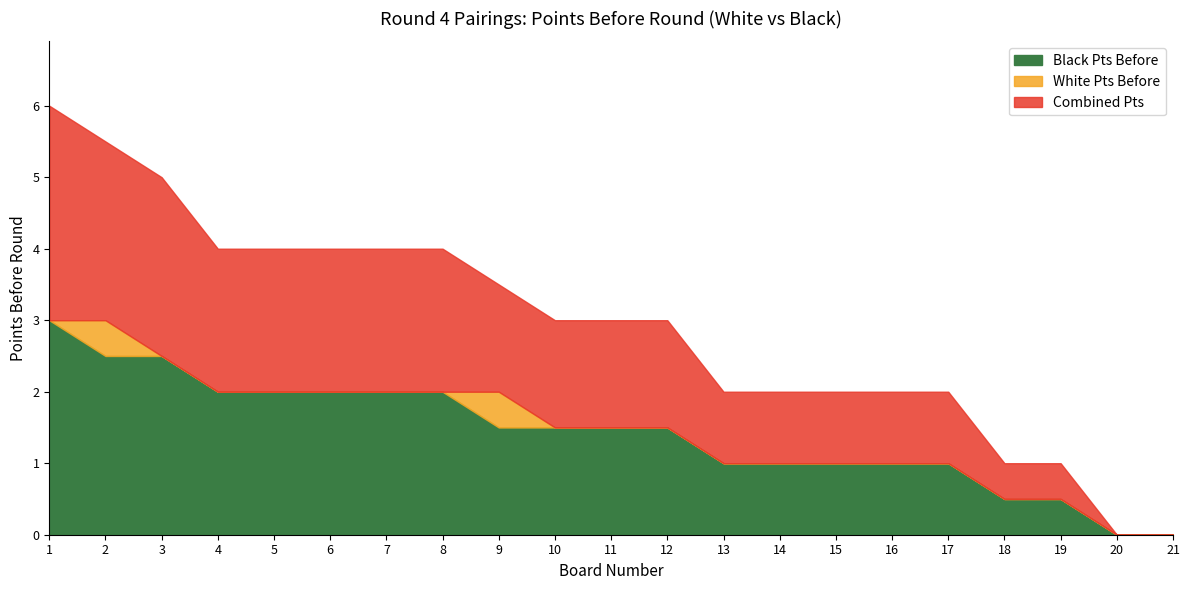

The Black Pts Before series shows 1.0 at 15. True or false?

True